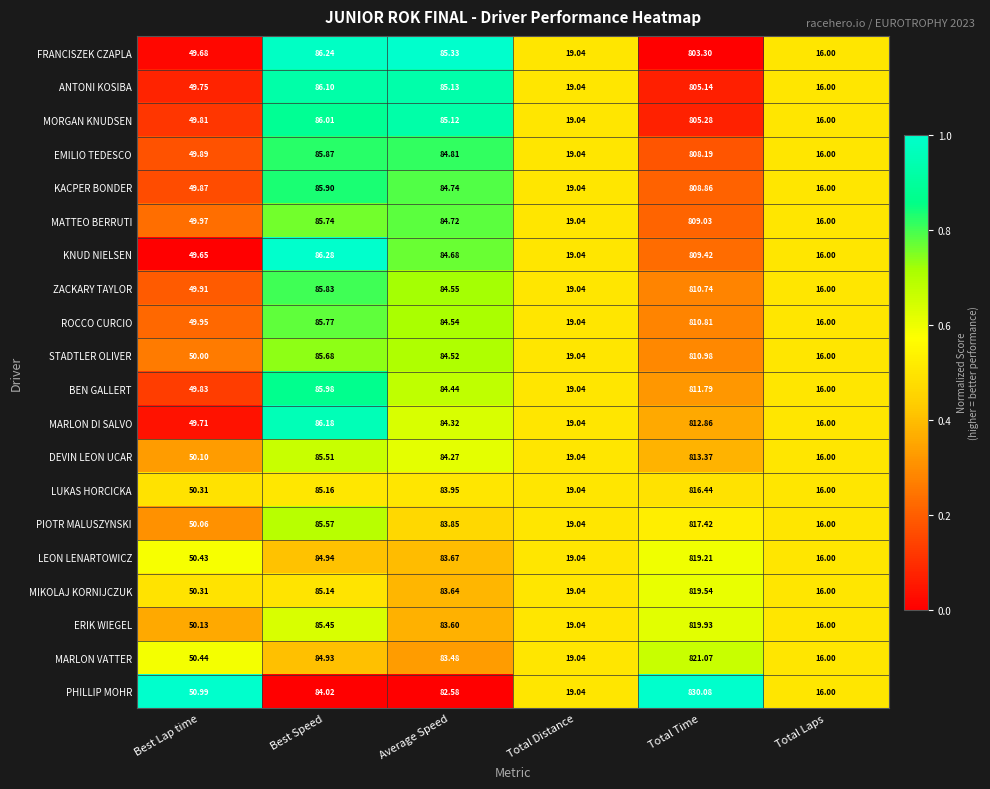

Between Best Speed and Total Laps, which series saw the biggest shift?

KNUD NIELSEN